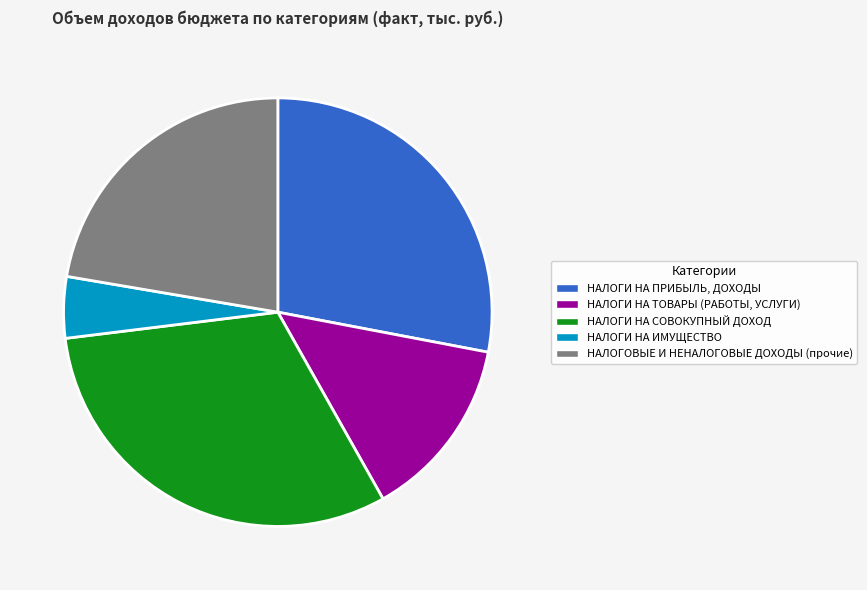

How many segments does this pie chart have?

5